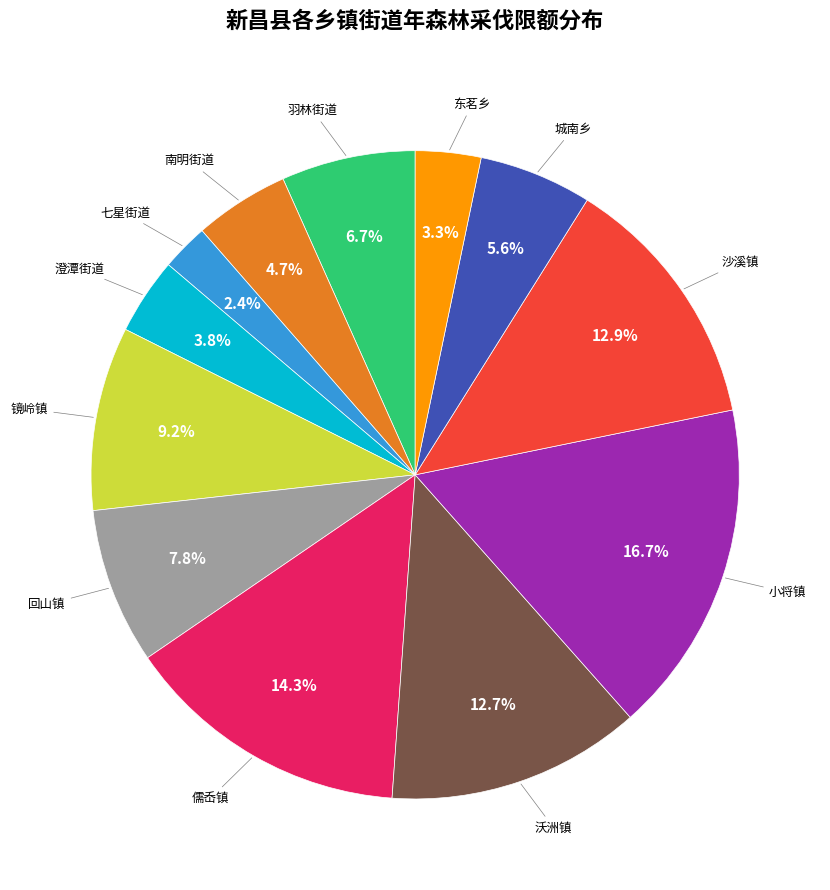

True or false: 沙溪镇 accounts for 13% of the total.

True